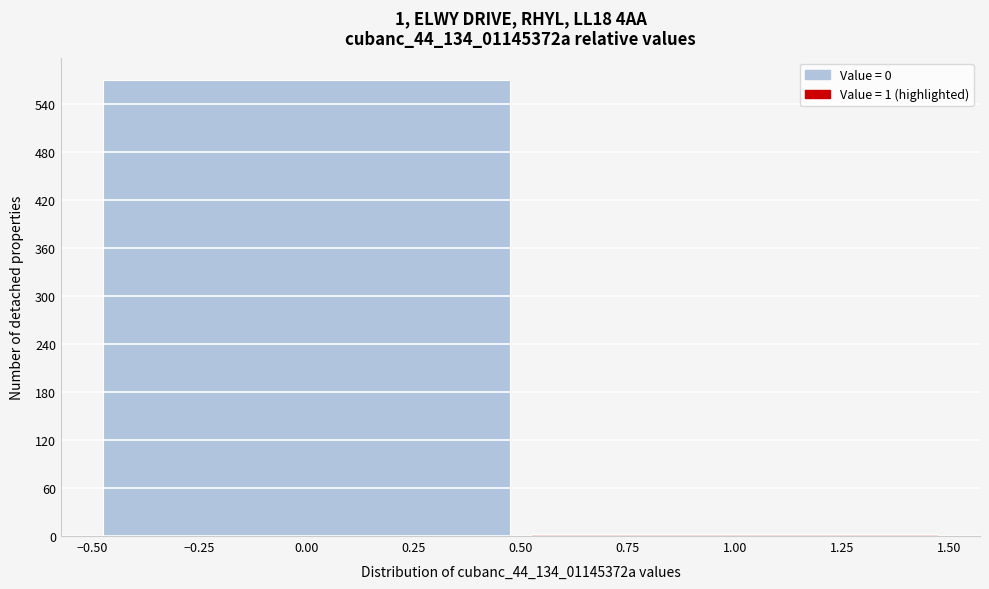

Reading left to right, list every bar in this chart as the range it spans on the x-axis followed by its height. The values are not printed on the chart, so give them approximately, as read against the axis.

-0.50 to 0.50: 570
0.50 to 1.50: under 10